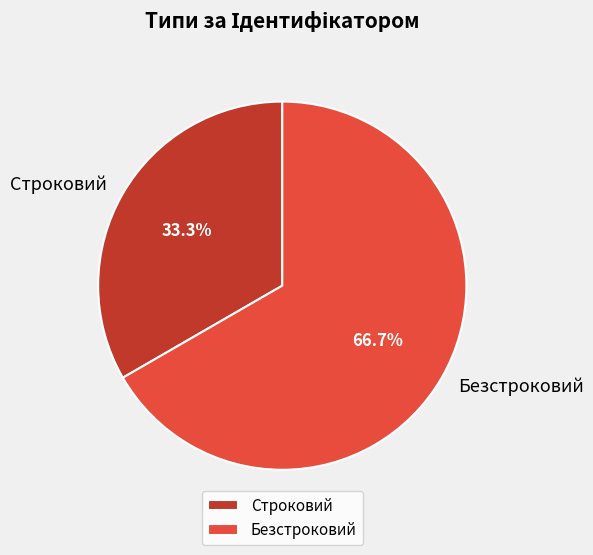

Does any single category account for the majority?

Yes